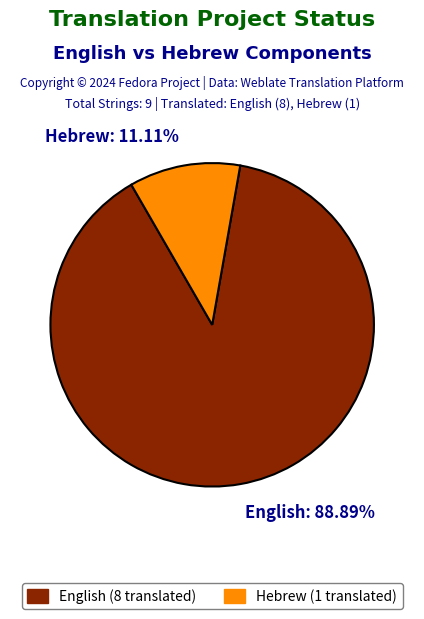

What is the ratio of the value at English to the value at Hebrew?

8.0